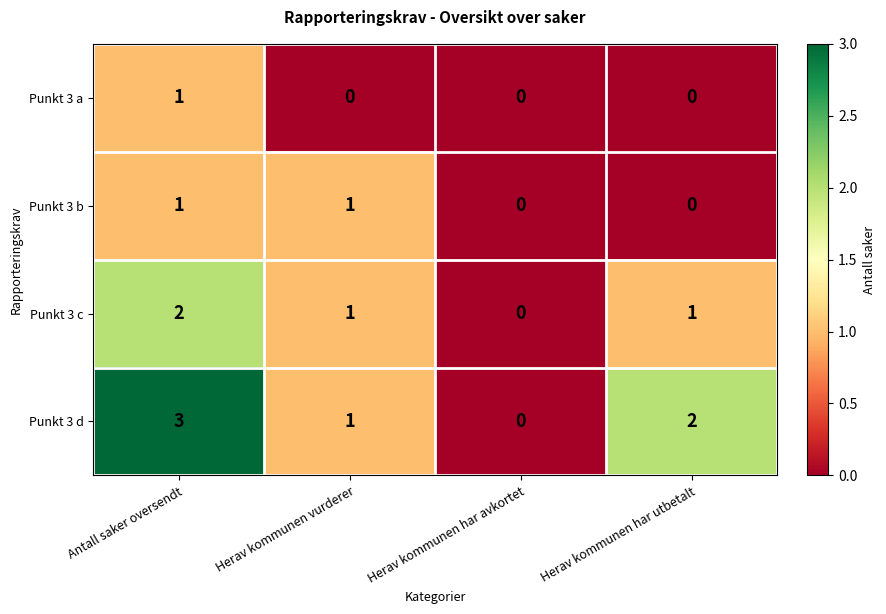

How many positive values does the Punkt 3 c series have?

3